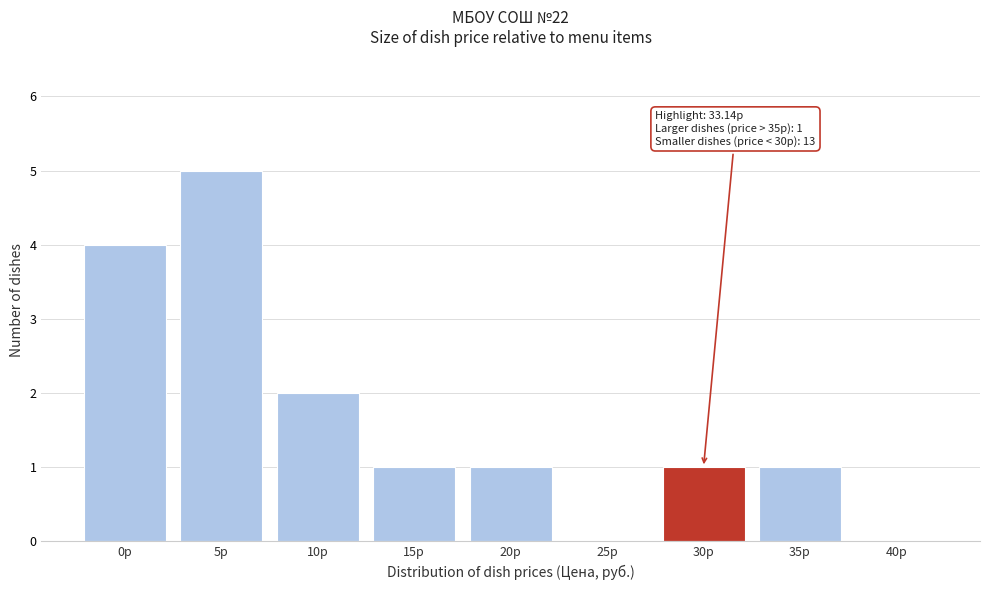

Reading left to right, transcribe all the data shown in this chart.

0р=4	5р=5	10р=2	15р=1	20р=1	25р=0	30р=1	35р=1	40р=0